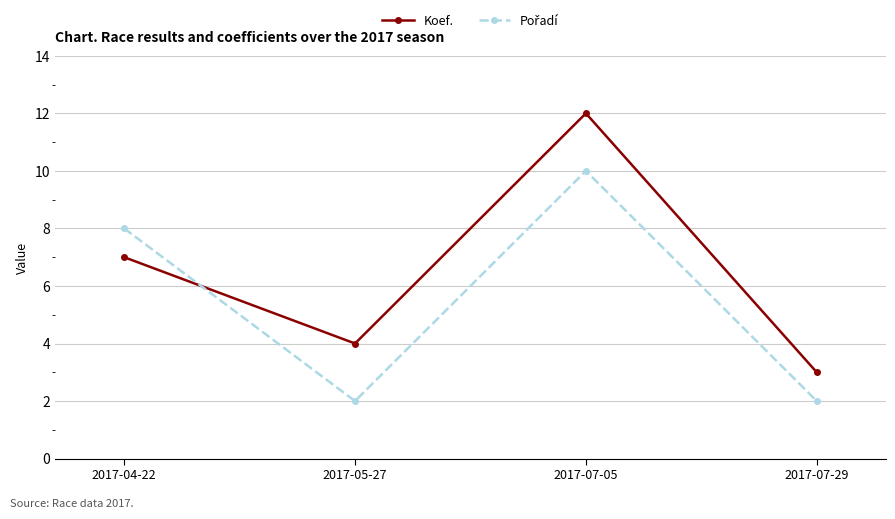

The Koef. series shows 12 at 2017-07-05. True or false?

True